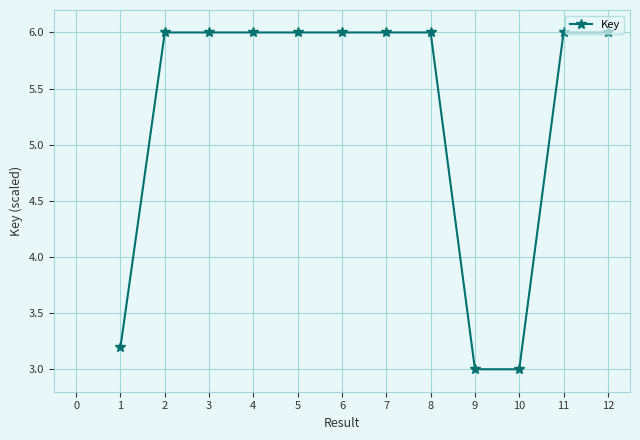

What is the difference between the maximum and minimum values?

3.0